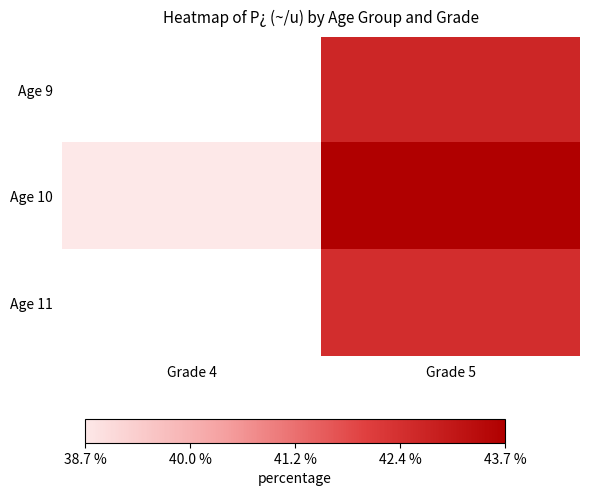

Between Grade 4 and Grade 5, which series saw the biggest shift?

Age 10